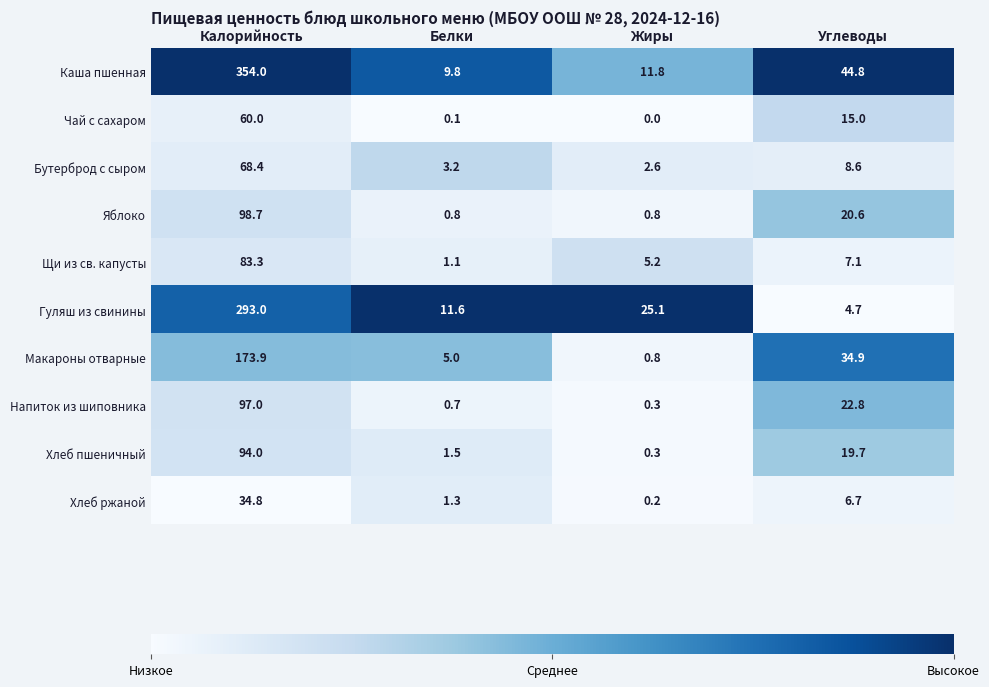

Rank the series at Углеводы from highest to lowest value.

Каша пшенная, Макароны отварные, Напиток из шиповника, Яблоко, Хлеб пшеничный, Чай с сахаром, Бутерброд с сыром, Щи из св. капусты, Хлеб ржаной, Гуляш из свинины